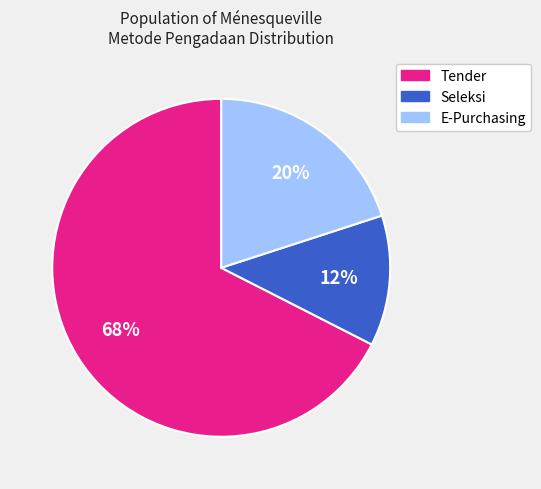

Which has a higher value, Tender or E-Purchasing?

Tender